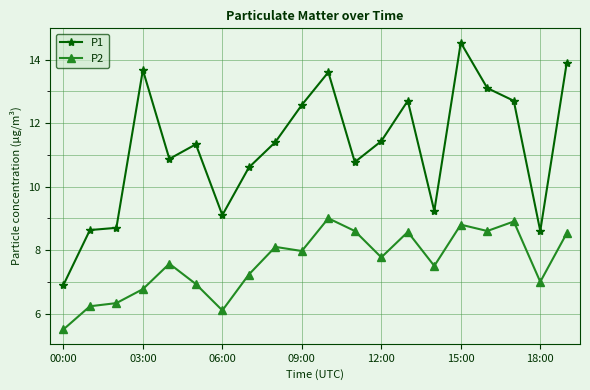

List the series in order of their overall mean, highest first.

P1, P2